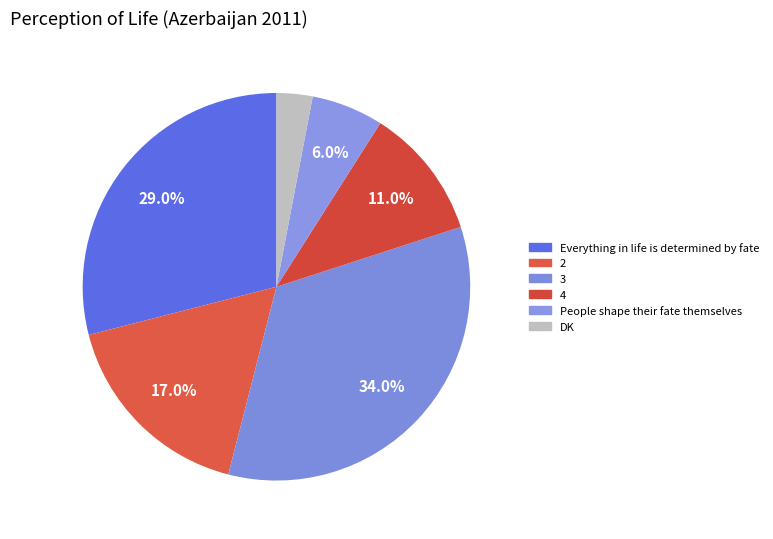

What percentage is the 2 slice, to the nearest percent?

17%